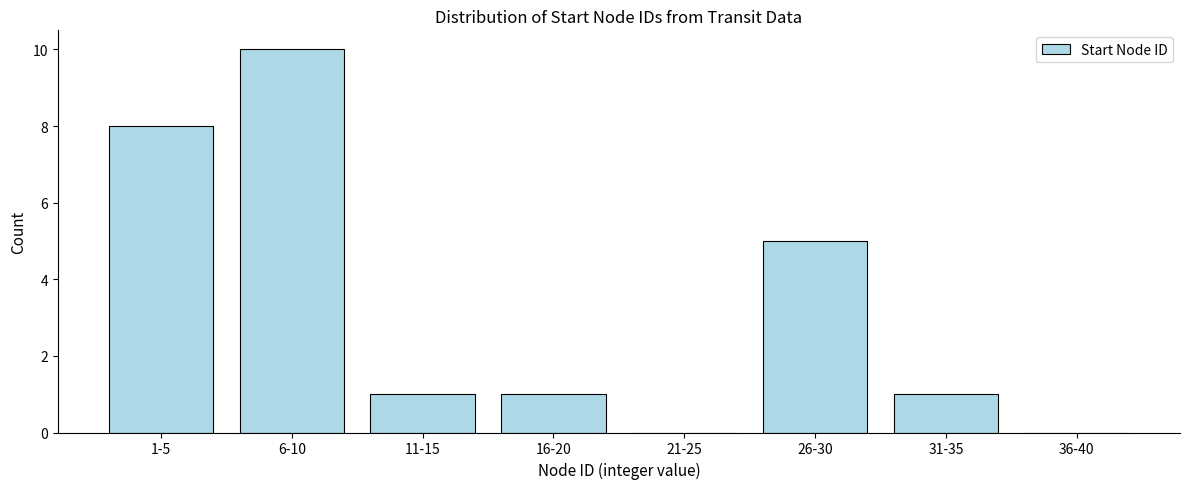

Reading left to right, extract all data points from this chart.

1-5=8	6-10=10	11-15=1	16-20=1	21-25=0	26-30=5	31-35=1	36-40=0